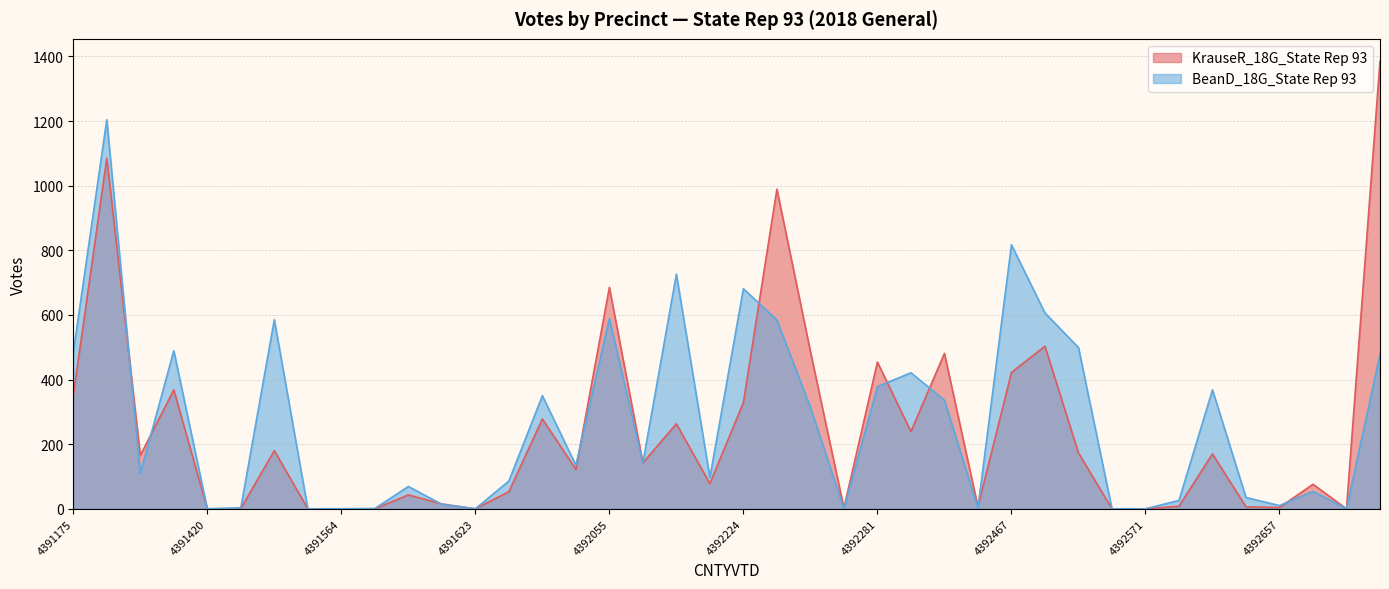

How many lines are shown in the chart?

2